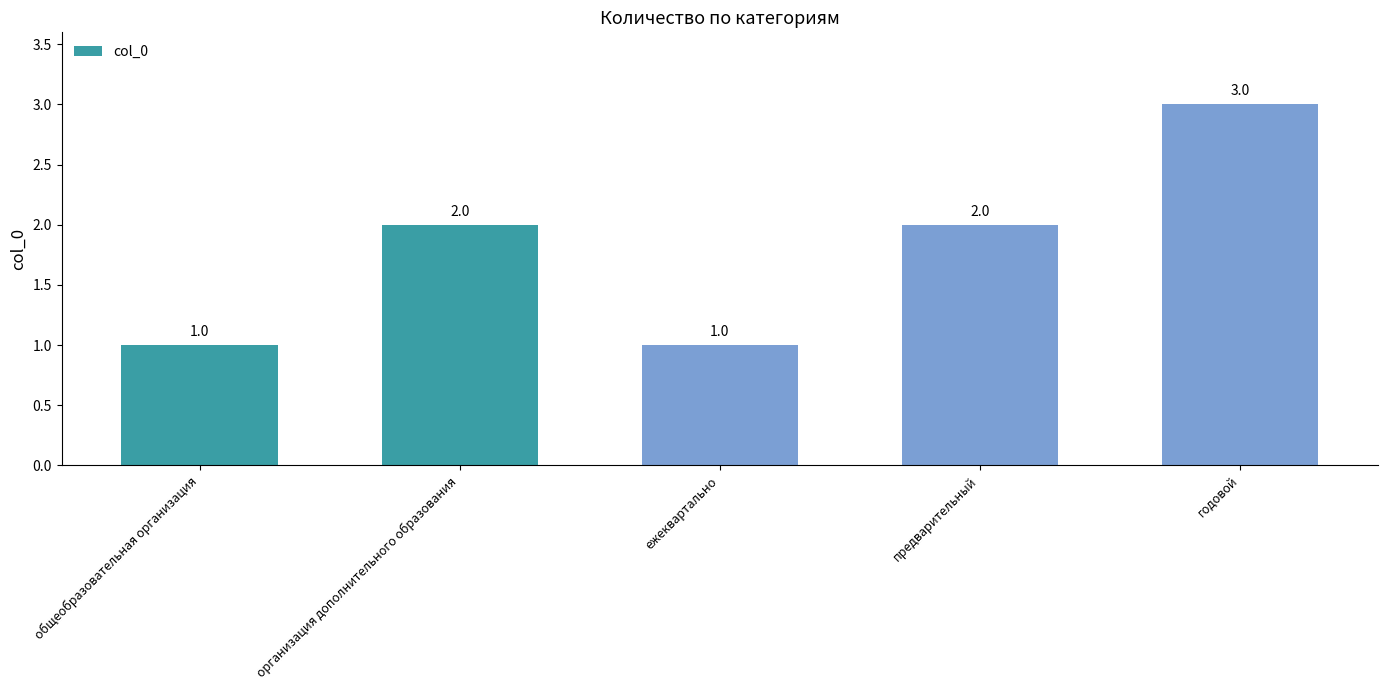

Is it true that the value at предварительный is 2?

True